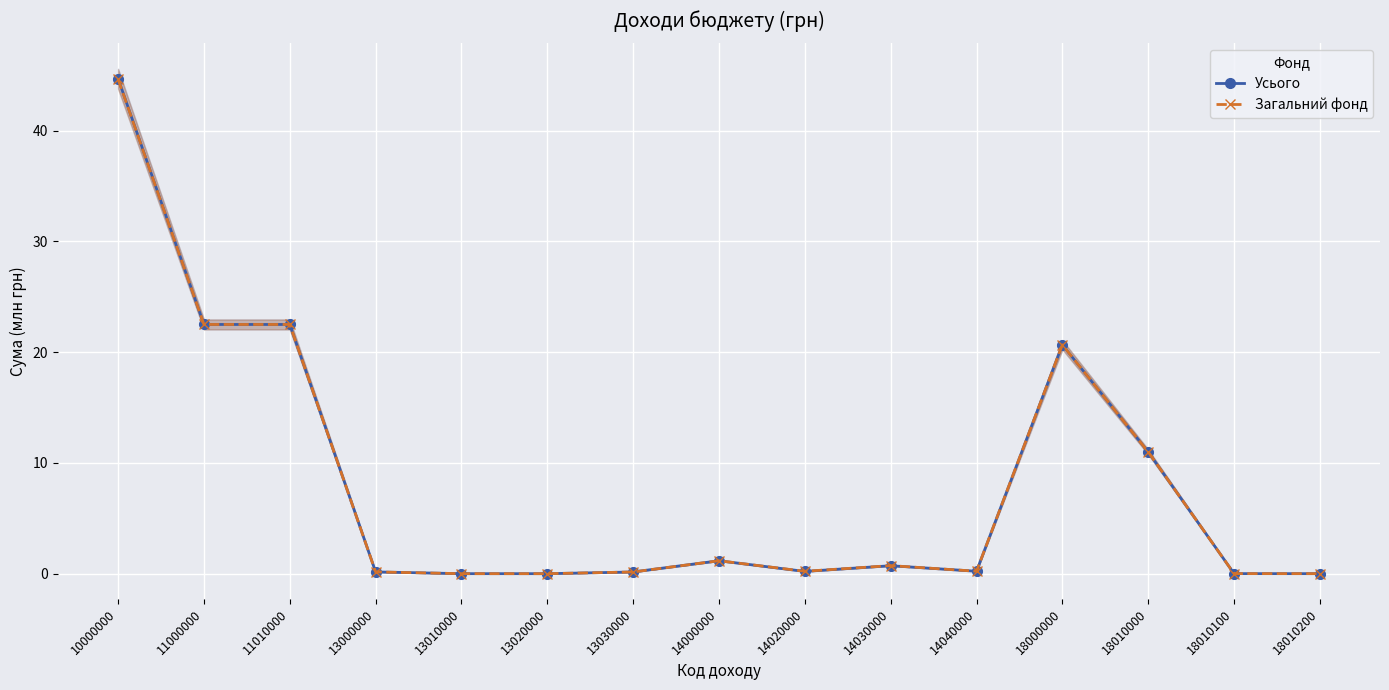

Rank the series at 13010000 from highest to lowest value.

Усього, Загальний фонд